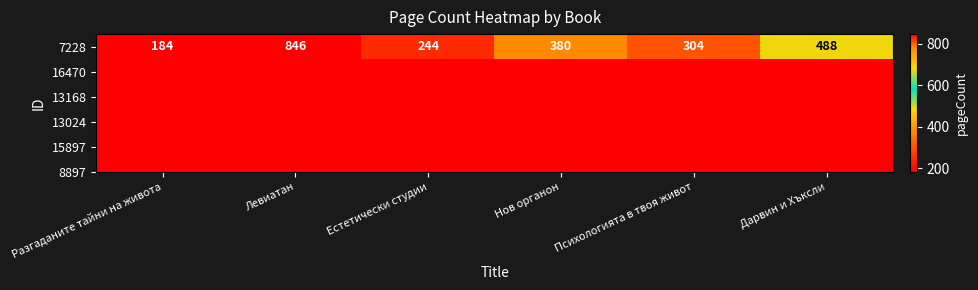

What is the sum of all values?

2446